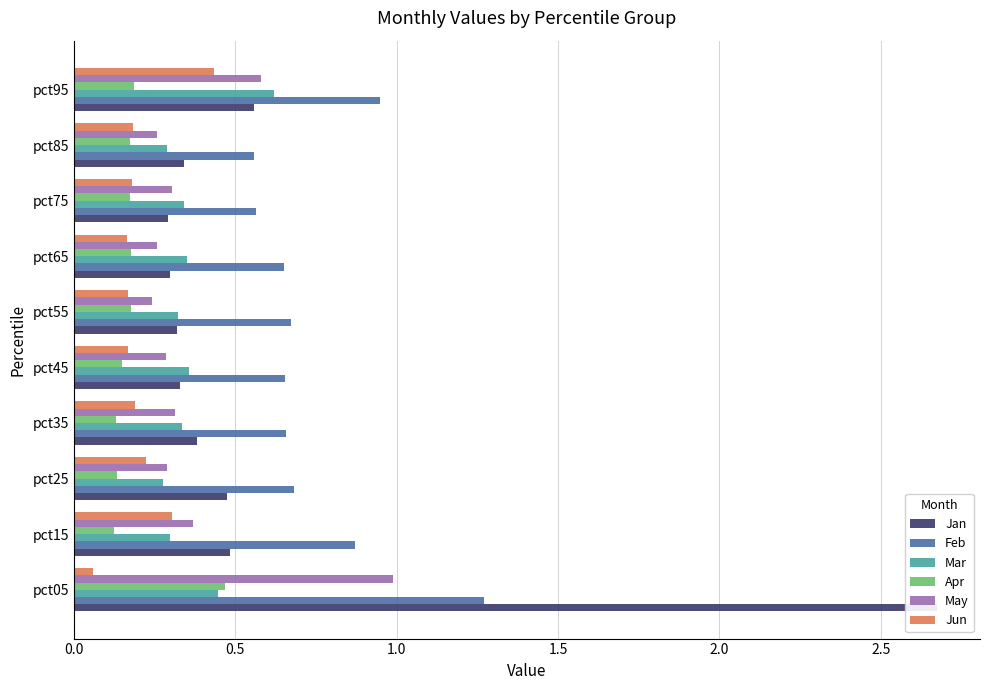

What is the value of the Apr bar at the 6th from the left?

0.2